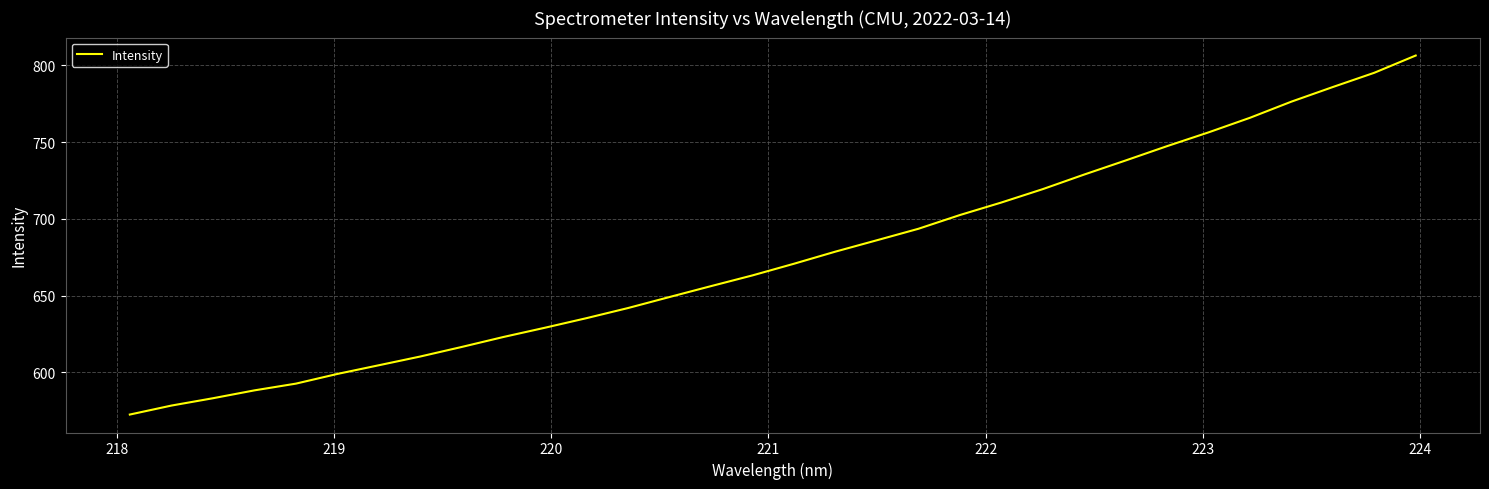

What is the difference between the maximum and minimum values?

234.0